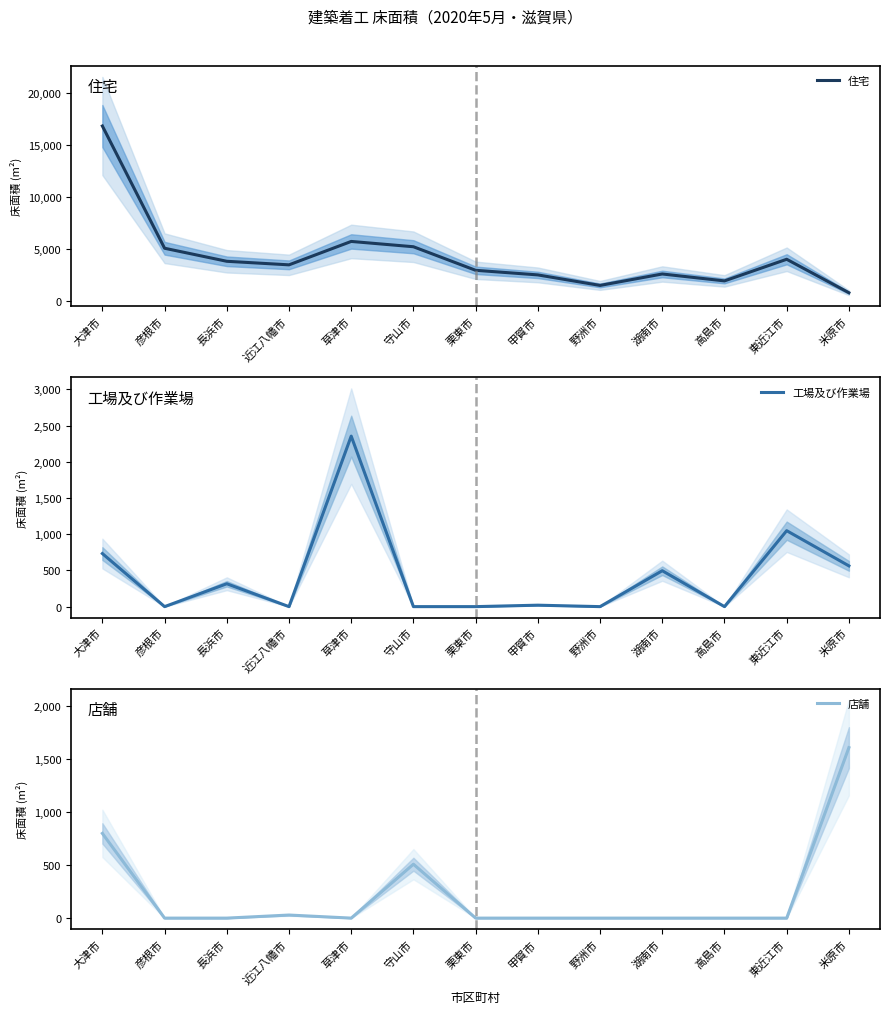

What is the average value of the 店舗 series?

227